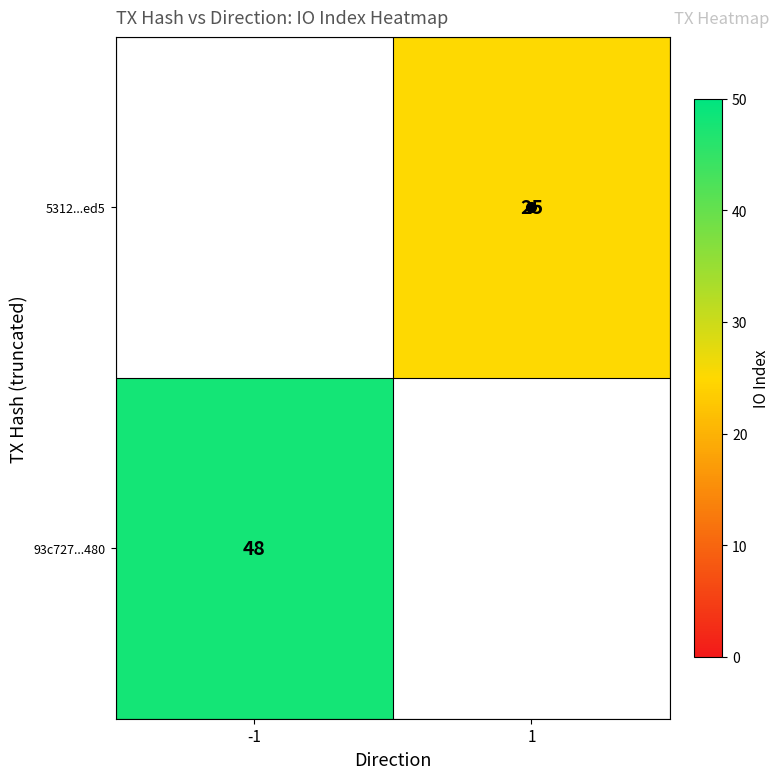

At which label is 93c727...480 closest to 48?

-1